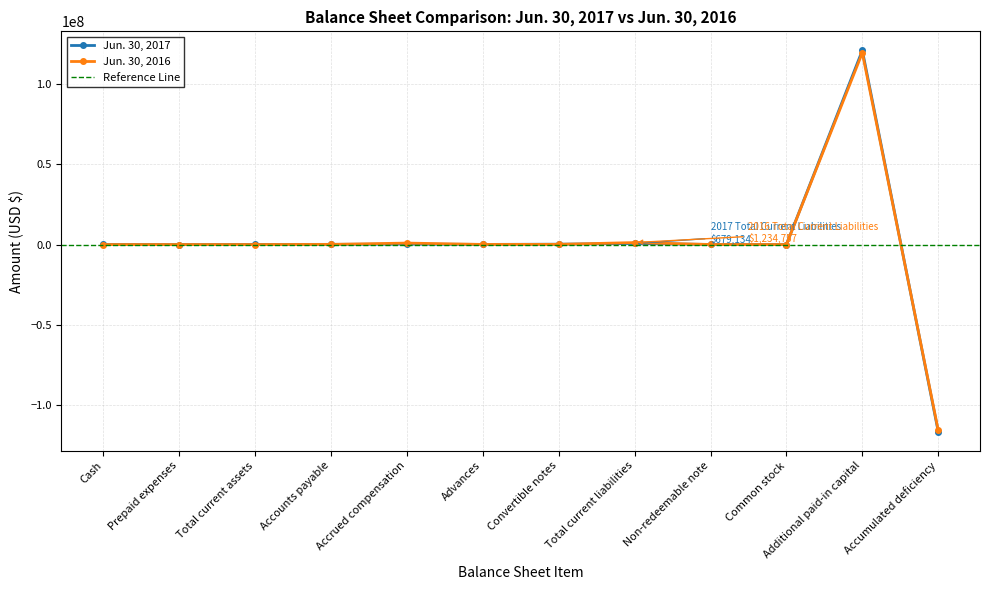

What is the maximum value shown in the chart?

120830251